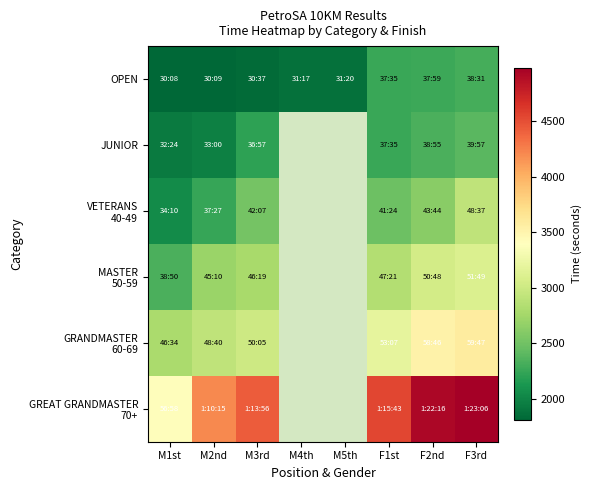

What is the minimum value for GRANDMASTER 60-69?

2794.0